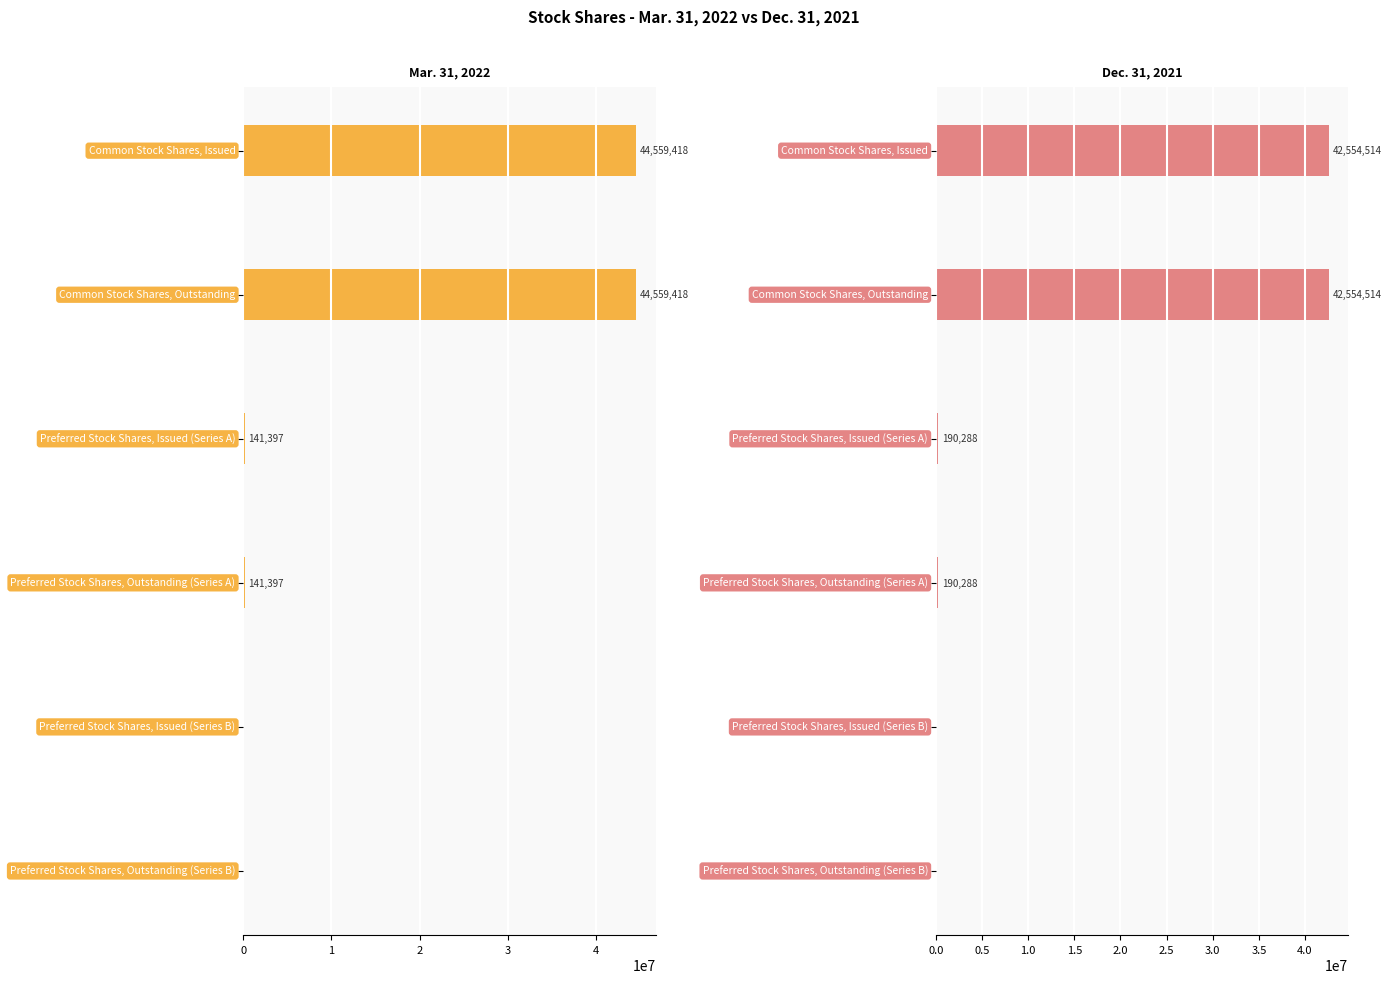

Are the bars grouped side by side (vs. stacked)?

Yes